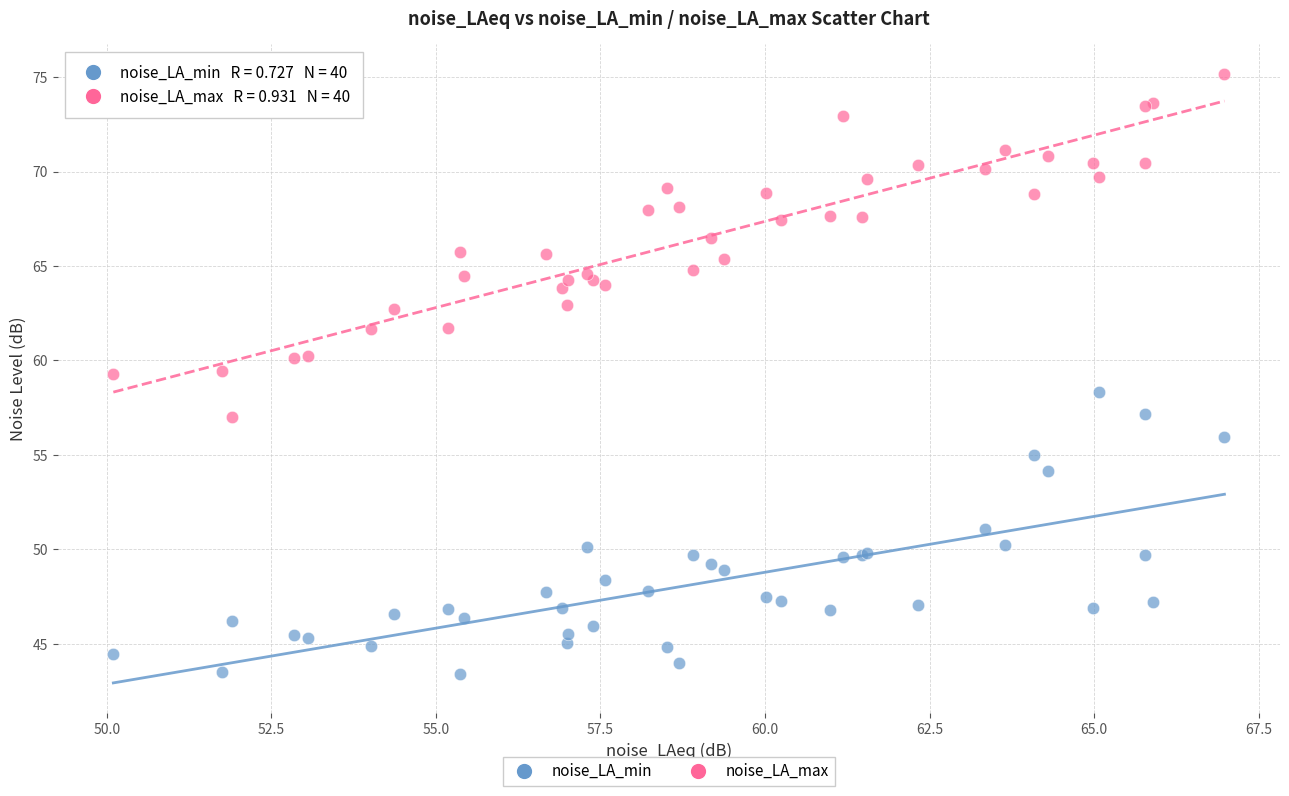

Which series reaches the maximum Y coordinate?

noise_LA_max